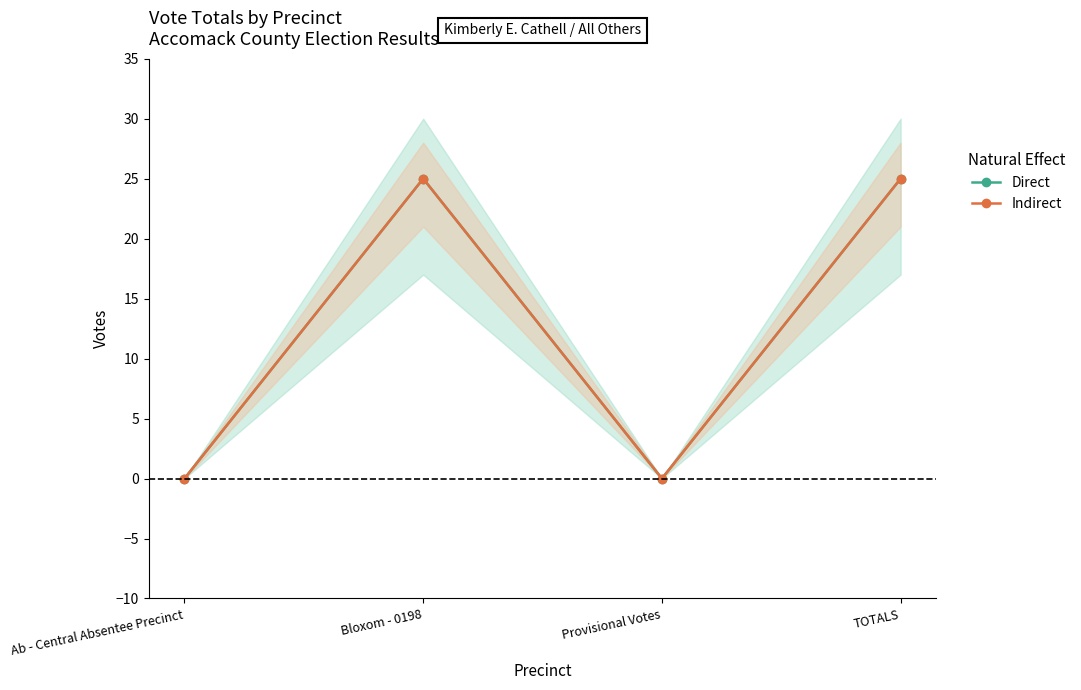

Reading left to right, extract all data points from this chart.

Direct: Ab - Central Absentee Precinct=0	Bloxom - 0198=25	Provisional Votes=0	TOTALS=25
Indirect: Ab - Central Absentee Precinct=0	Bloxom - 0198=25	Provisional Votes=0	TOTALS=25